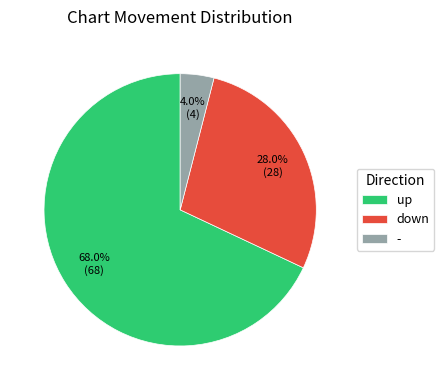

The - slice represents 4% of the pie. True or false?

True